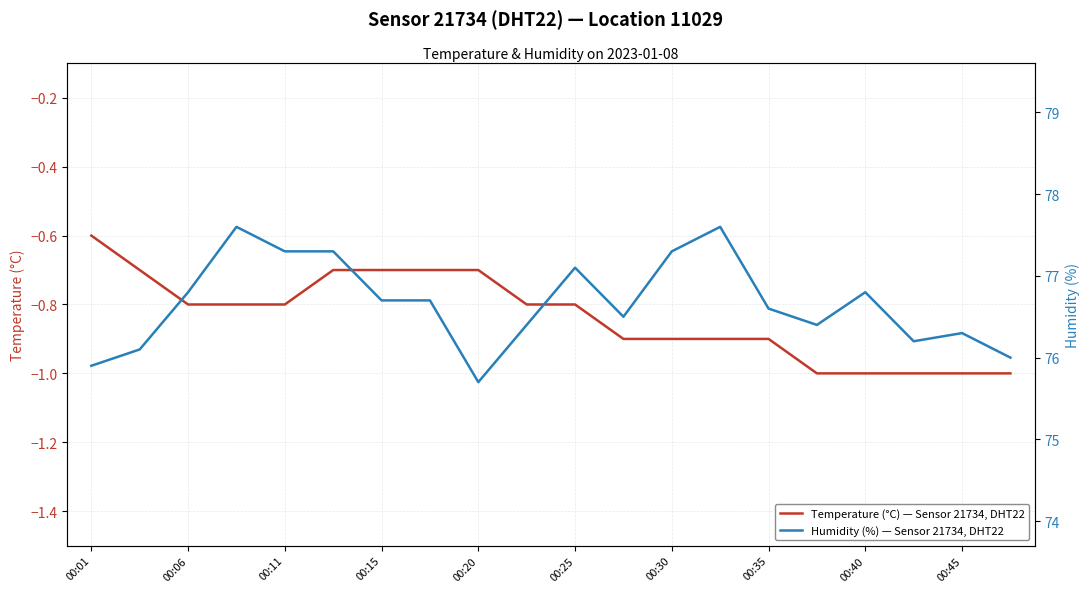

Where is Temperature (°C) — Sensor 21734, DHT22 nearest to the value 0?

00:01